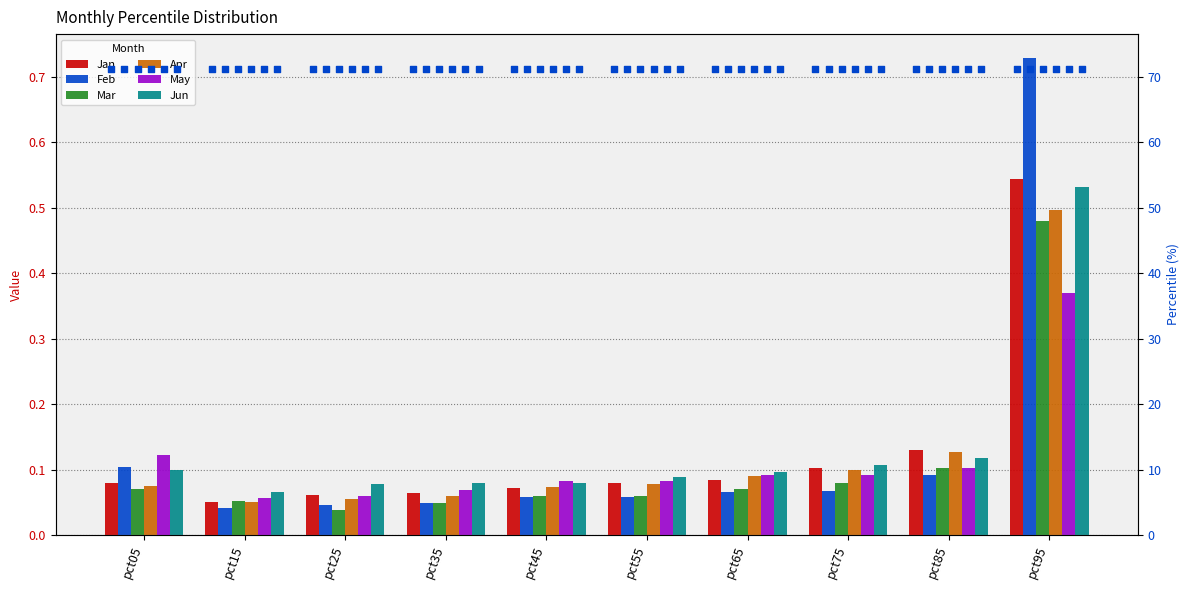

Which series has the largest total across all categories?

Jun